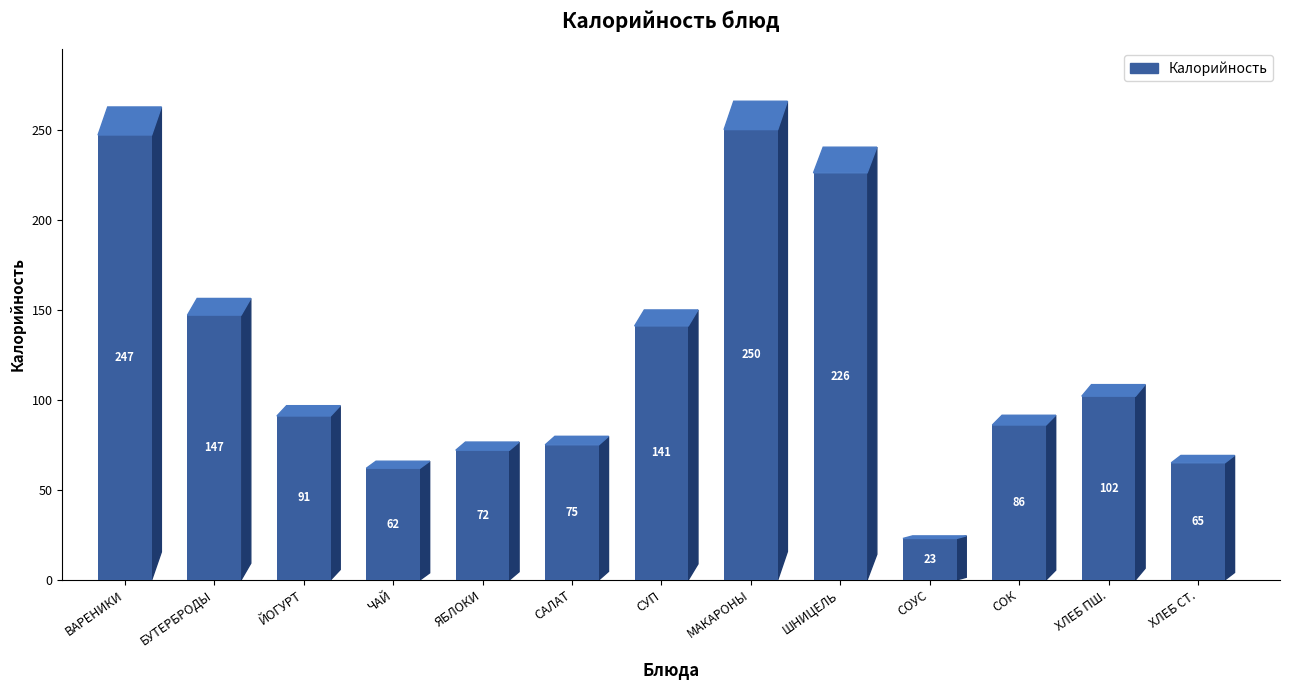

The chart shows a value of 38 at СОУС КРАСНЫЙ ОСНОВНОЙ. True or false?

False